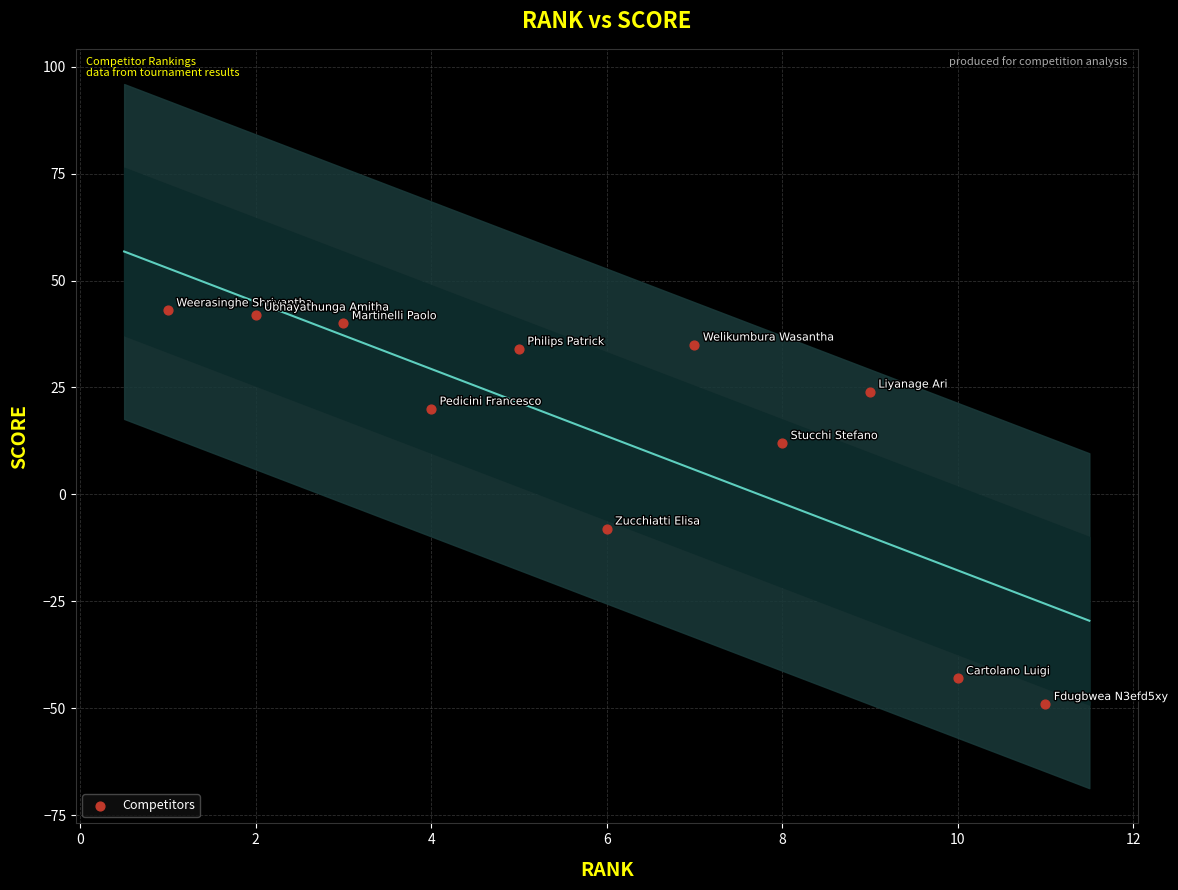

What is the average Y value?

14